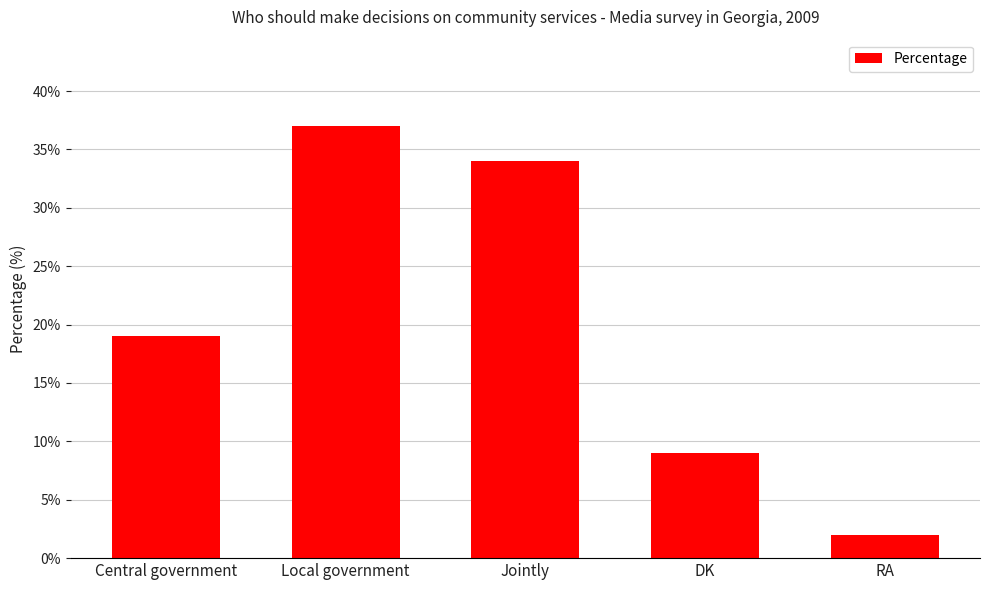

What is the sum of the values at DK and Central government?

28